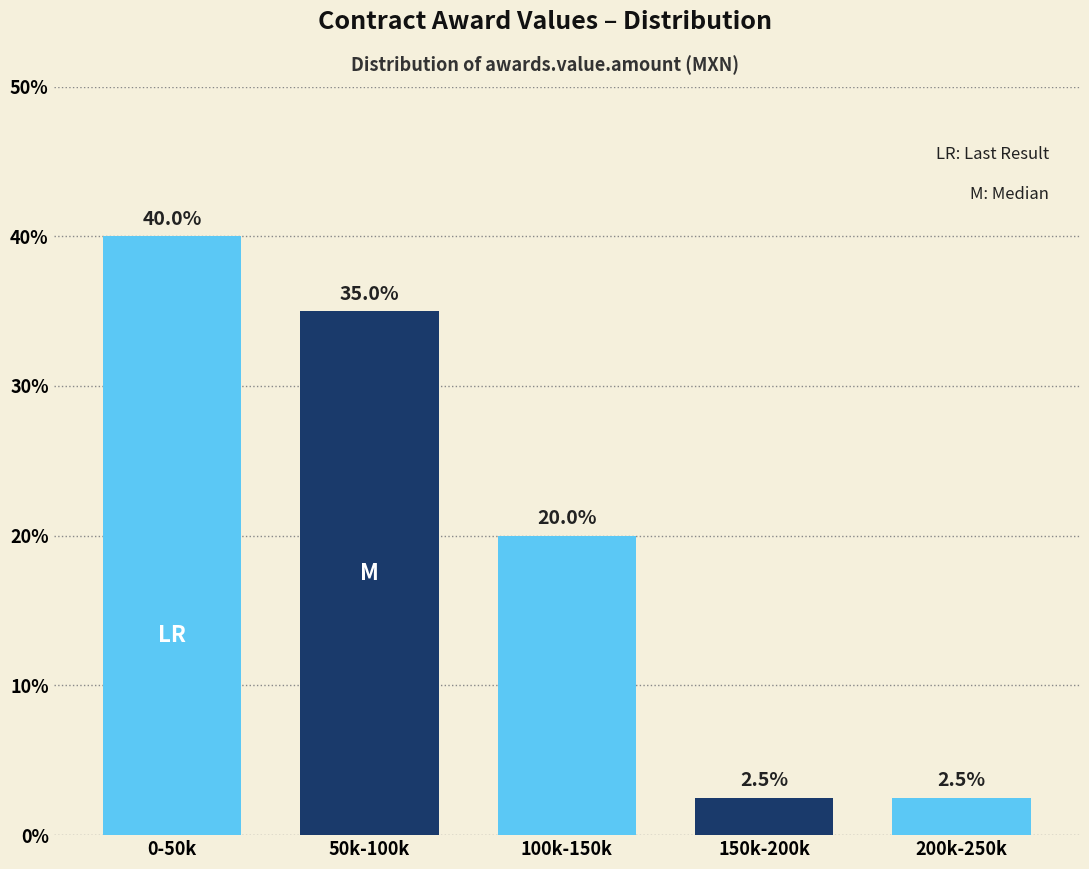

Reading left to right, transcribe all the data shown in this chart.

40.0	35.0	20.0	2.5	2.5